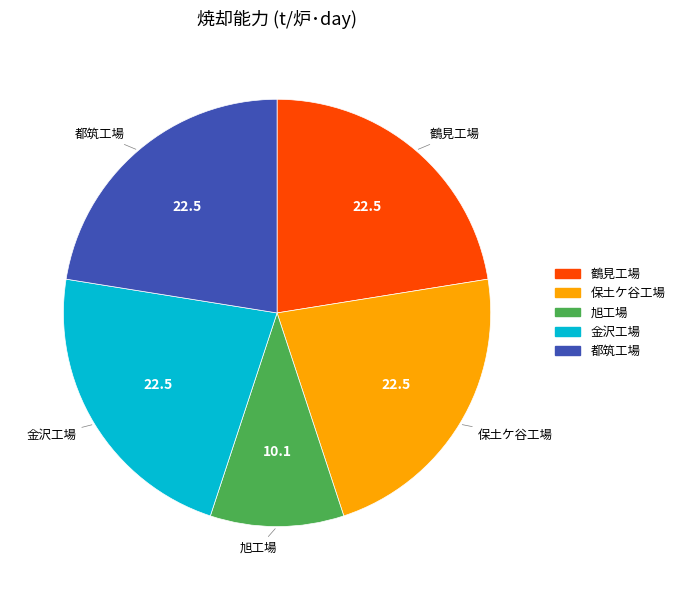

Count the number of slices in the pie.

5